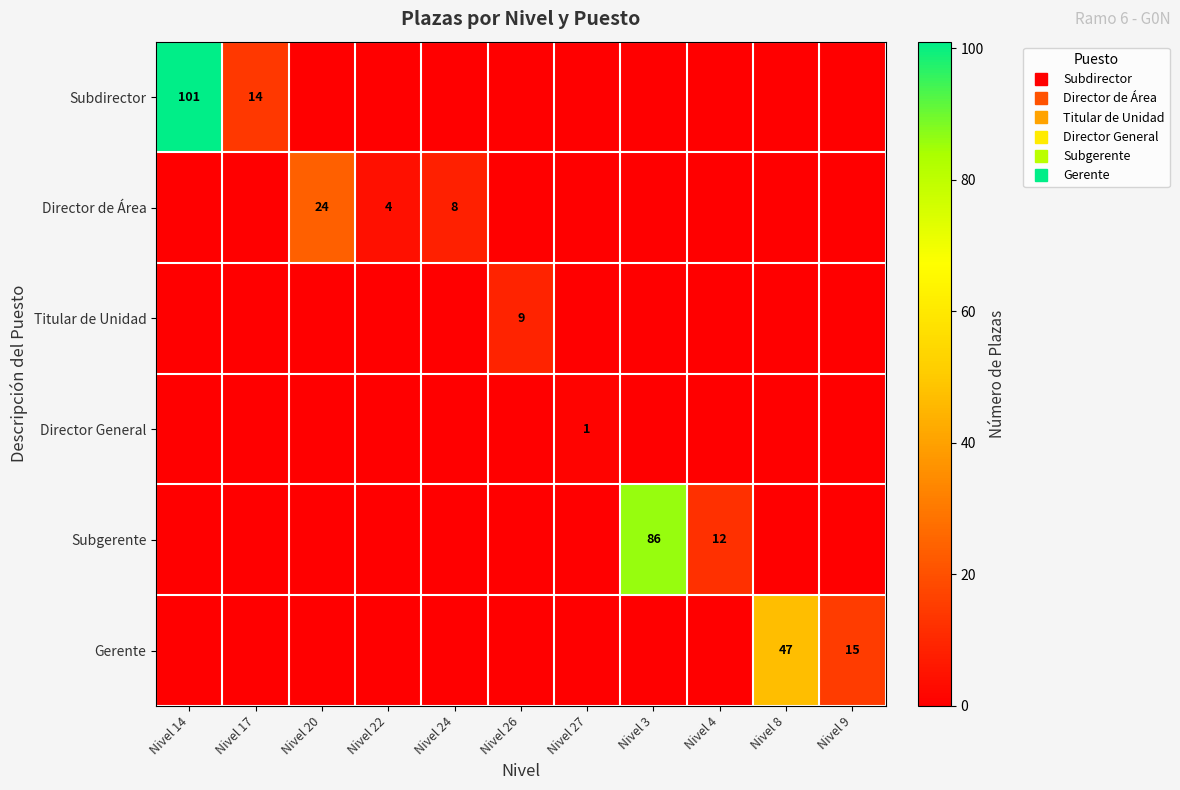

List the labels in order of Titular de Unidad value, largest first.

Nivel 26, Nivel 14, Nivel 17, Nivel 20, Nivel 22, Nivel 24, Nivel 27, Nivel 3, Nivel 4, Nivel 8, Nivel 9